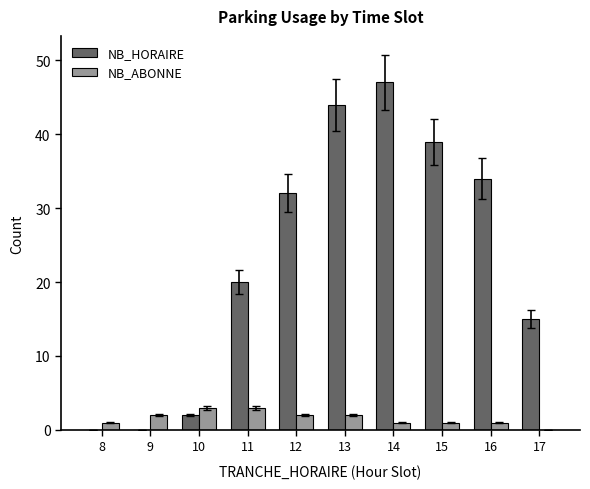

The NB_HORAIRE series shows 46 at 12. True or false?

False